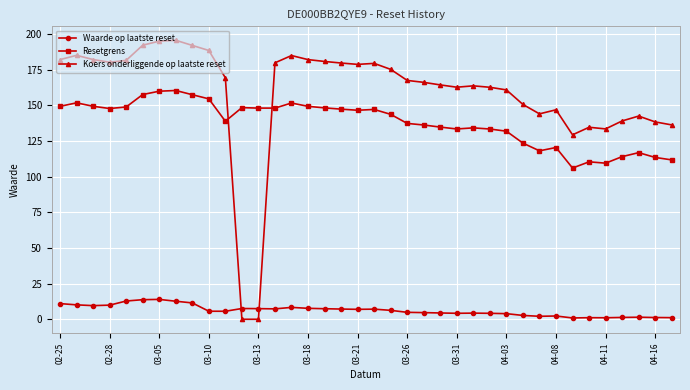

True or false: Waarde op laatste reset and Koers onderliggende op laatste reset cross at least once.

True